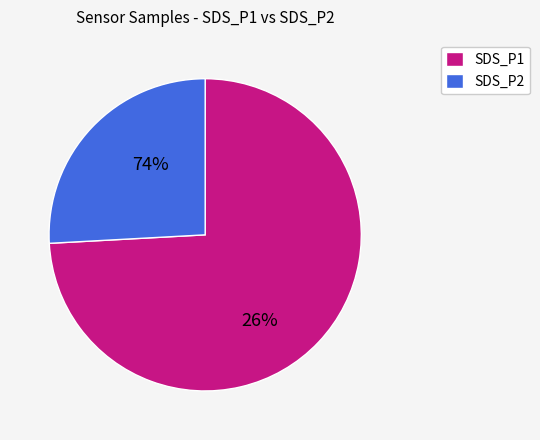

Rank the categories by value from highest to lowest.

SDS_P2 (28 min cycle), SDS_P1 (28 min cycle)